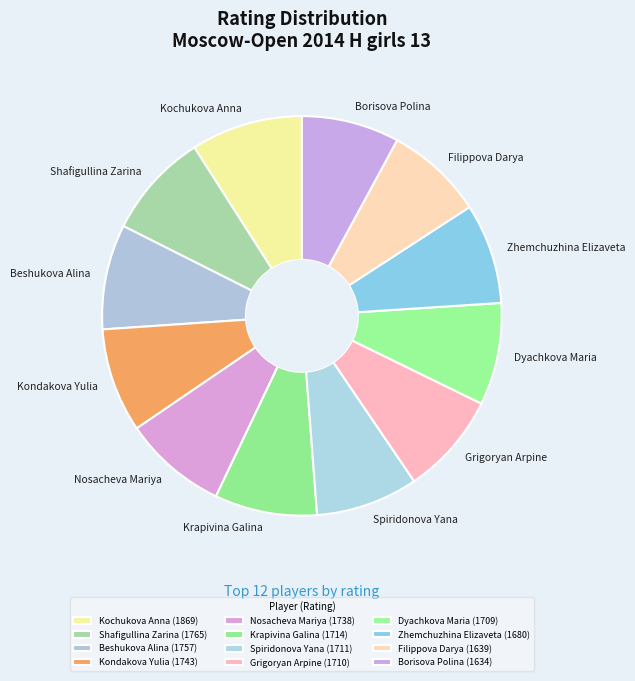

Do Spiridonova Yana and Nosacheva Mariya together represent more than half of the pie?

No